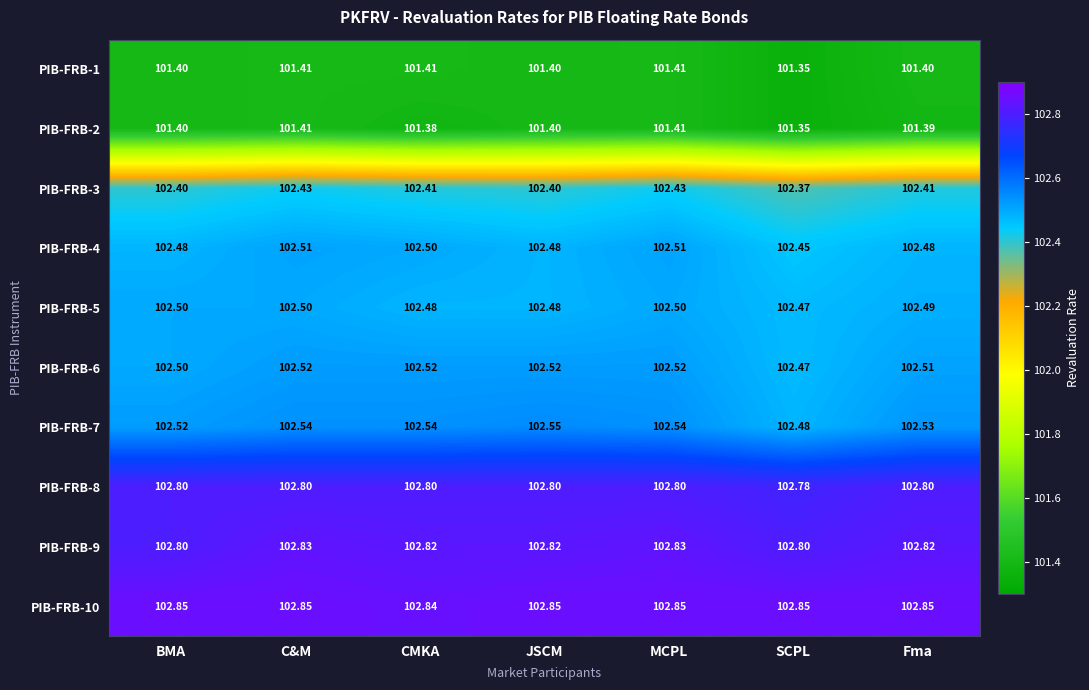

At which label is PIB-FRB-6 closest to 102?

SCPL